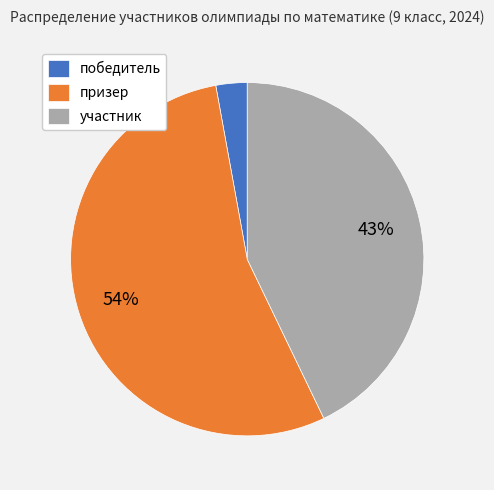

What is the smallest slice in the pie chart?

победитель